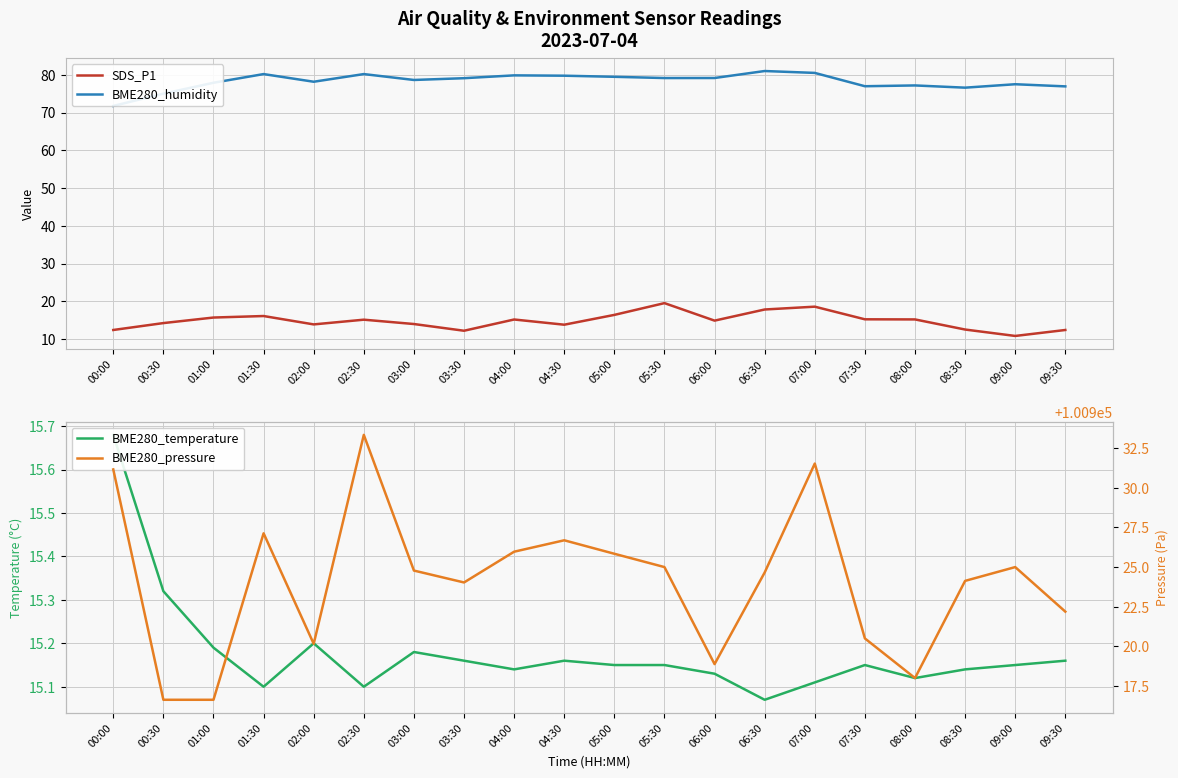

Which has a higher value, 01:00 or 00:30?

01:00